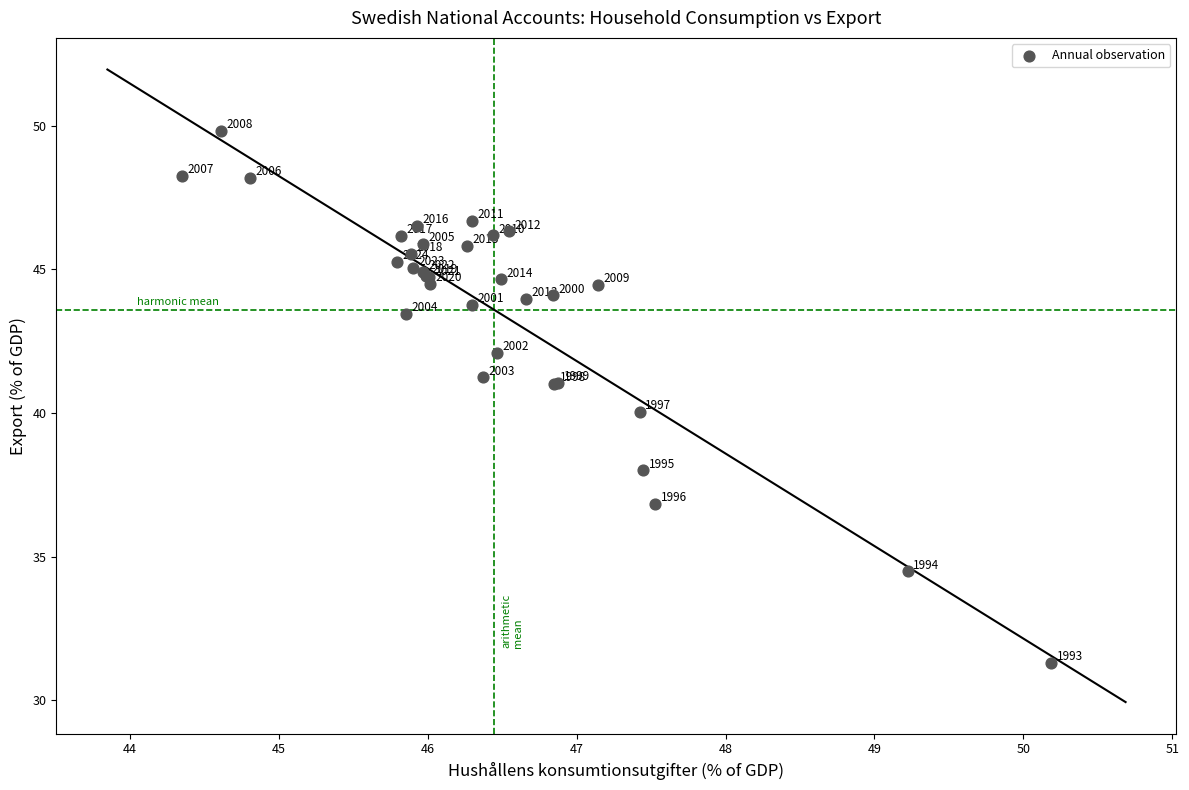

What Y value in the scatter plot is closest to 40?

40.1